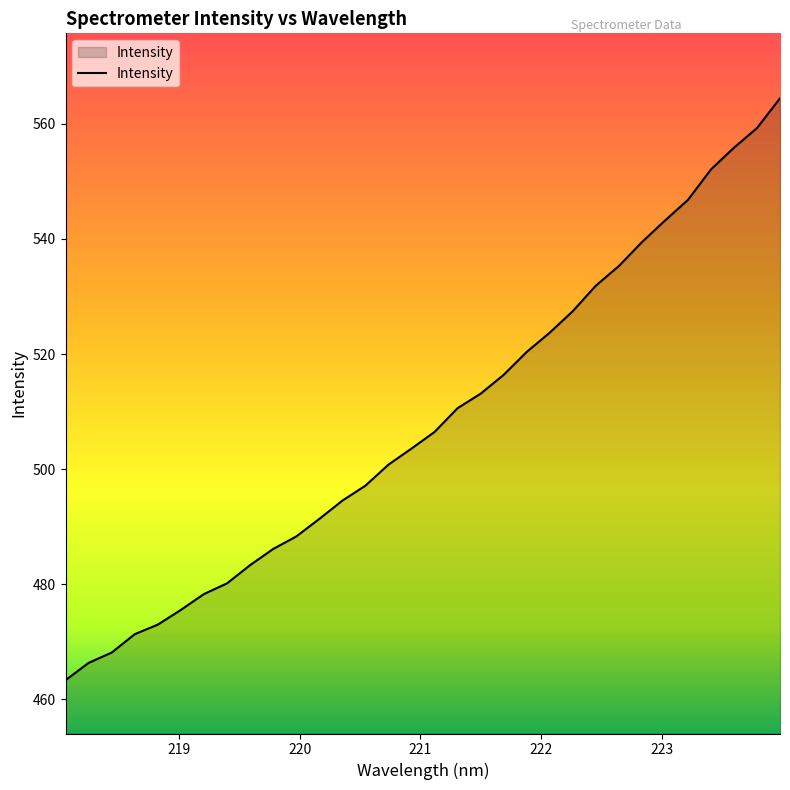

What is the difference between the maximum and minimum values?

101.1